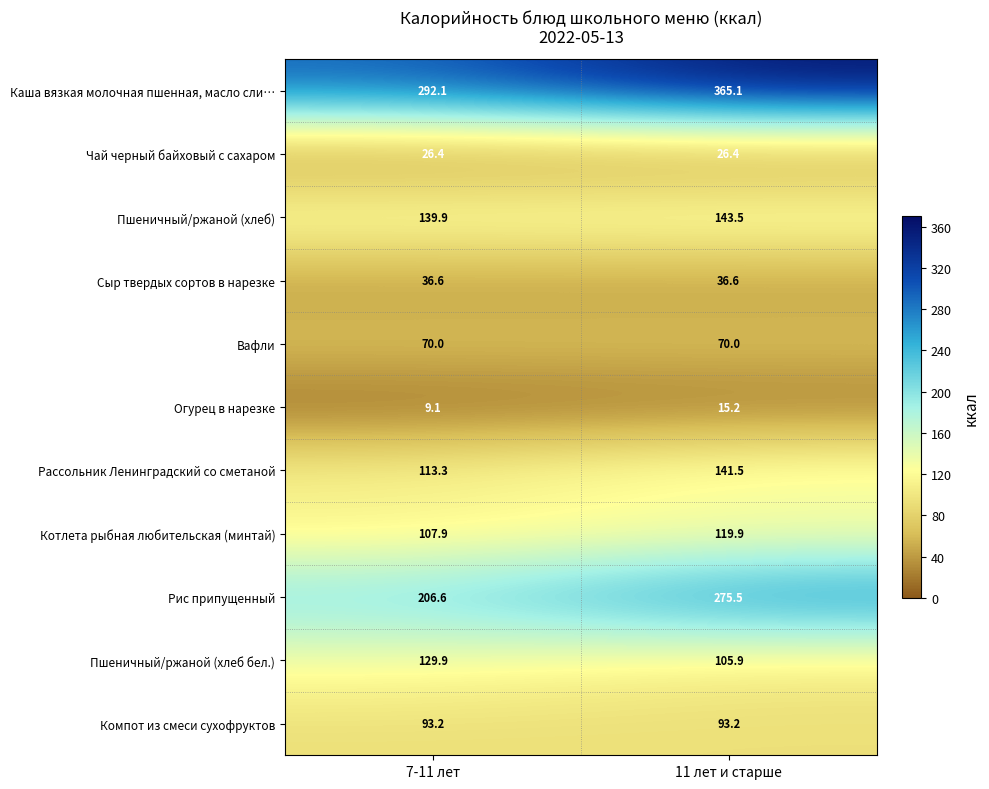

At how many categories does at least one series exceed 224?

2